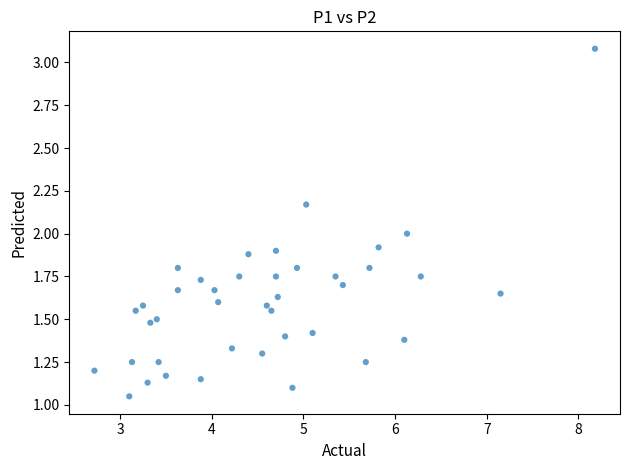

What is the range of X values (max minus min)?

5.5